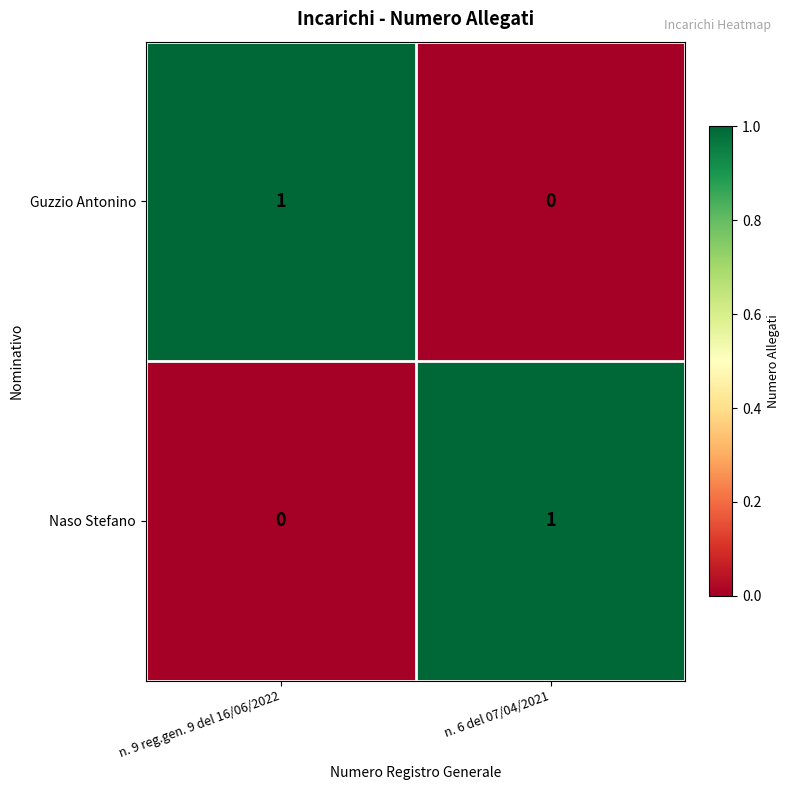

Rank the categories by Naso Stefano value from lowest to highest.

n. 9 reg.gen. 9 del 16/06/2022, n. 6 del 07/04/2021